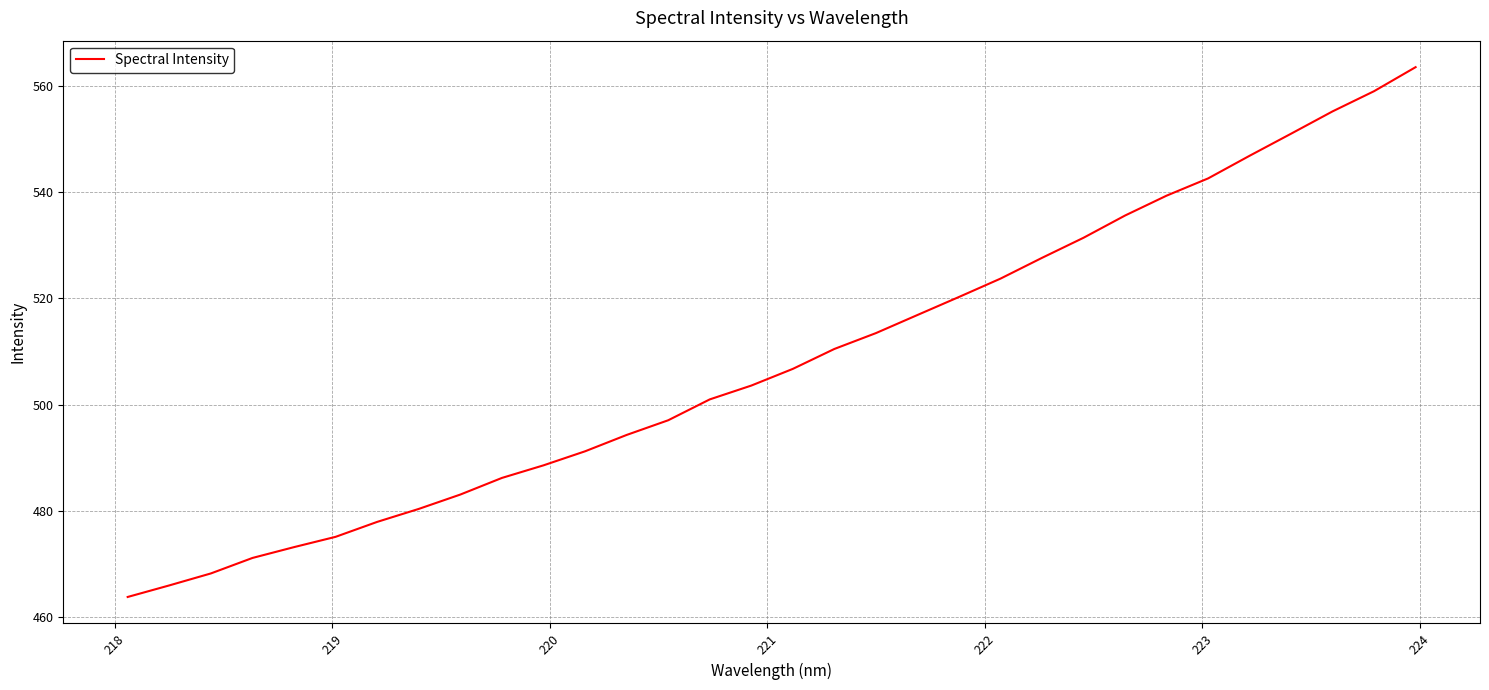

What is the difference between the maximum and minimum values?

99.7